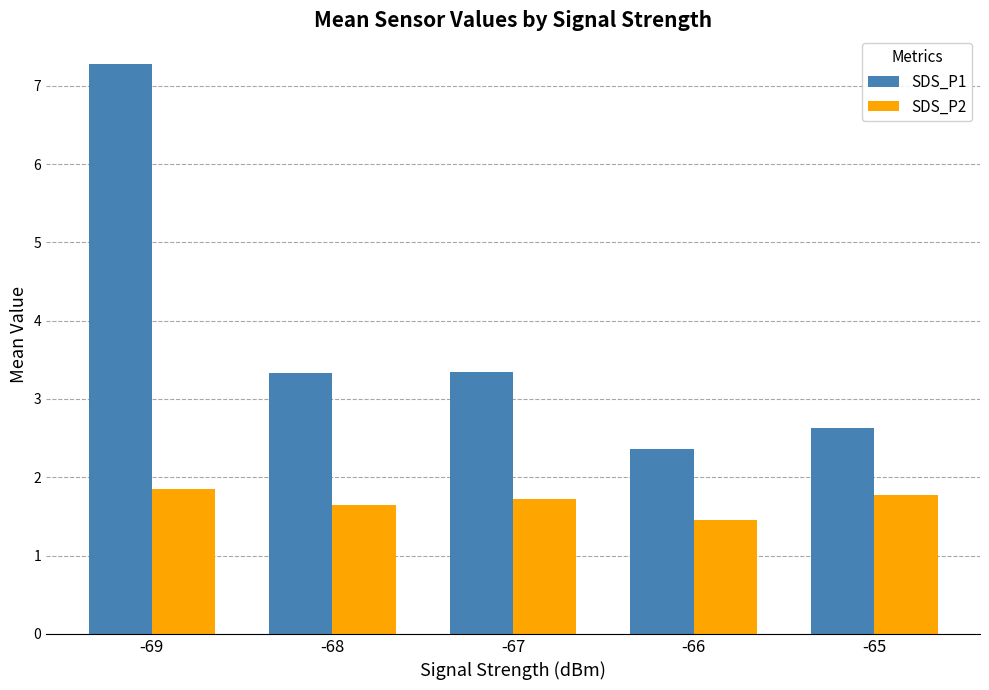

What is the sum of the SDS_P1 values at -66 and -68?

5.7